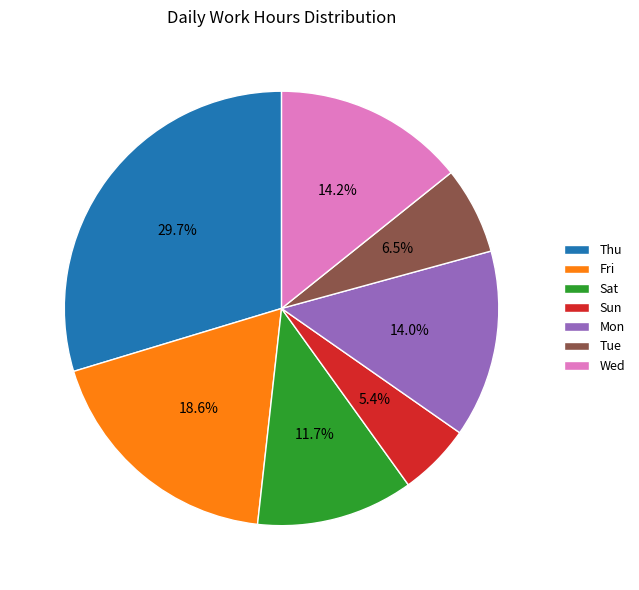

Does Fri represent more than half of the total?

No